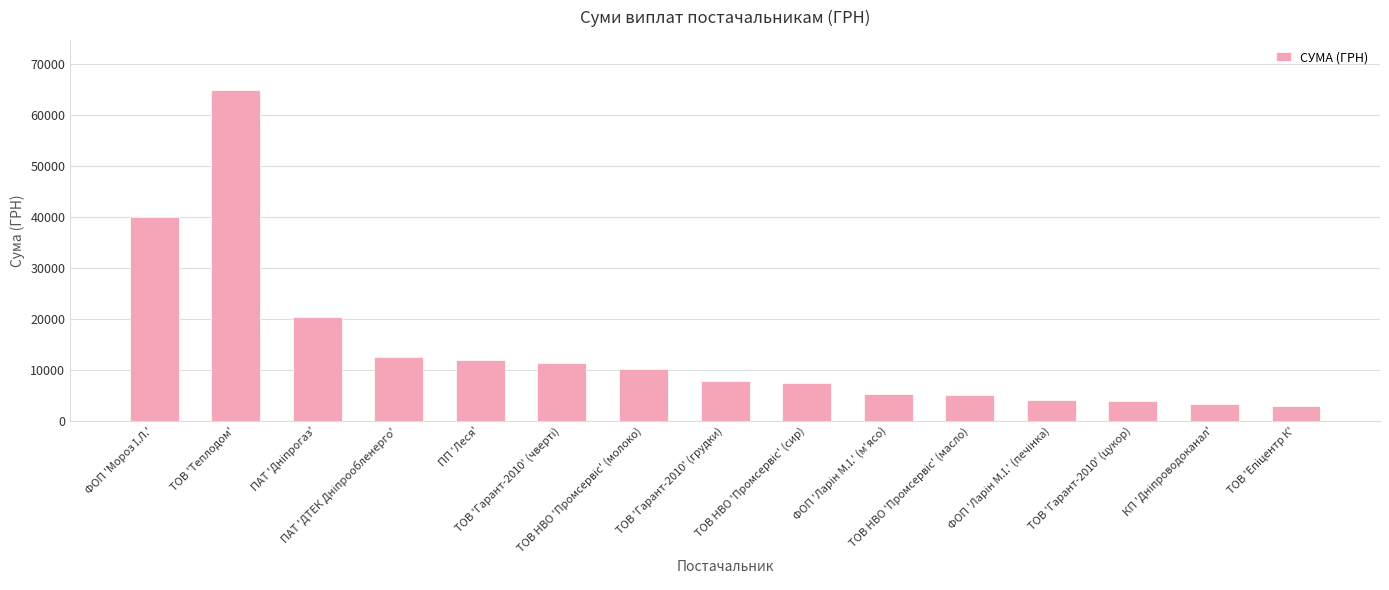

What is the value of the 4th bar from the left?

12570.9